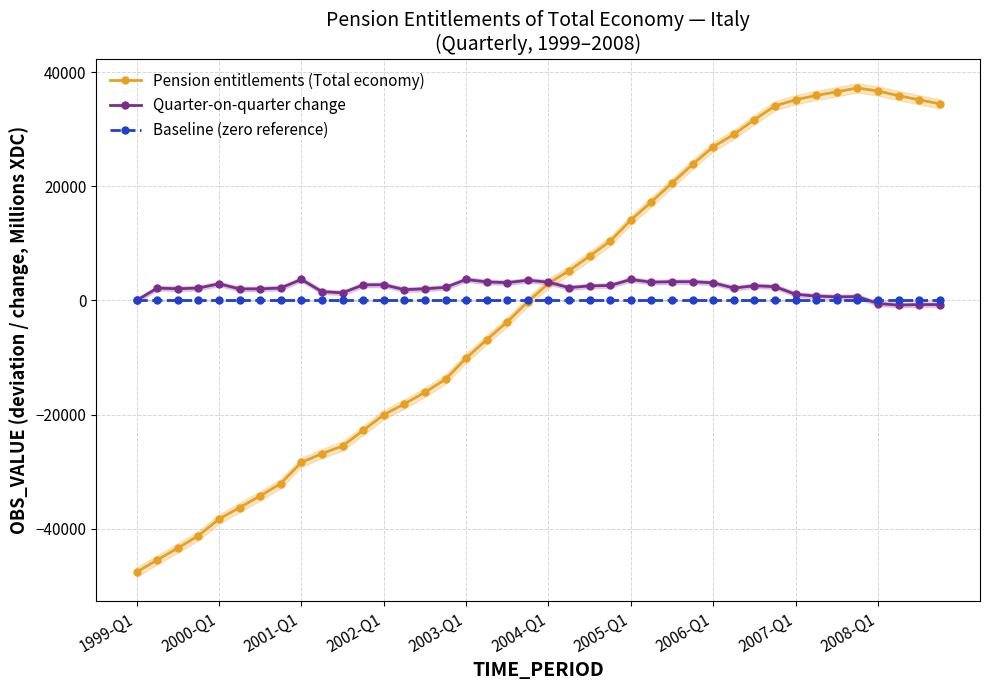

Which series has the widest spread of values?

Pension entitlements (Total economy)